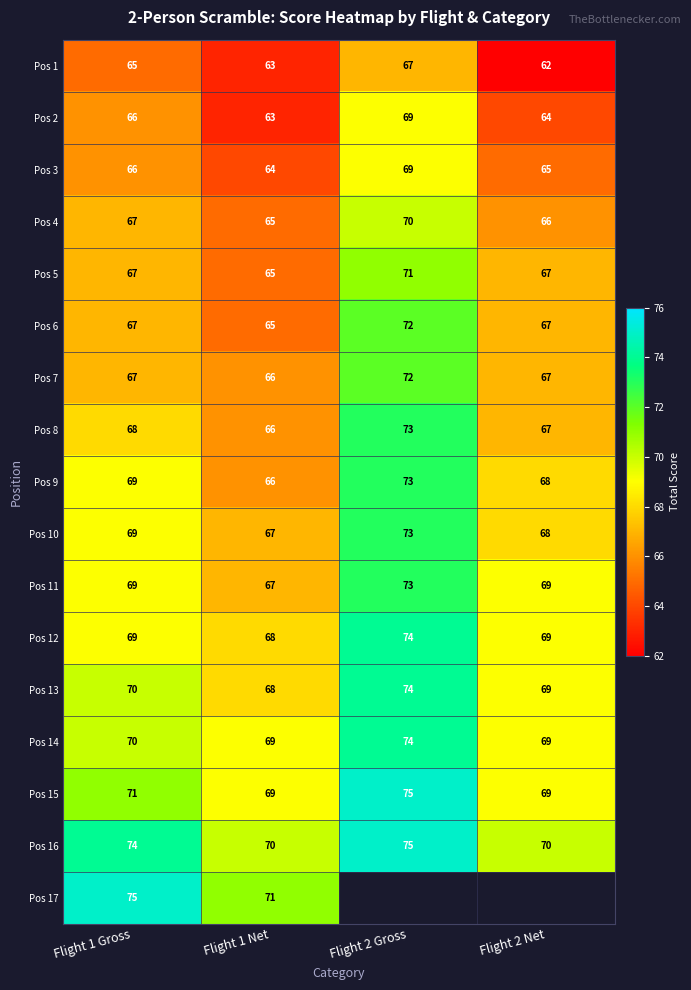

Count the Pos 14 values in the range 69 to 74.

4